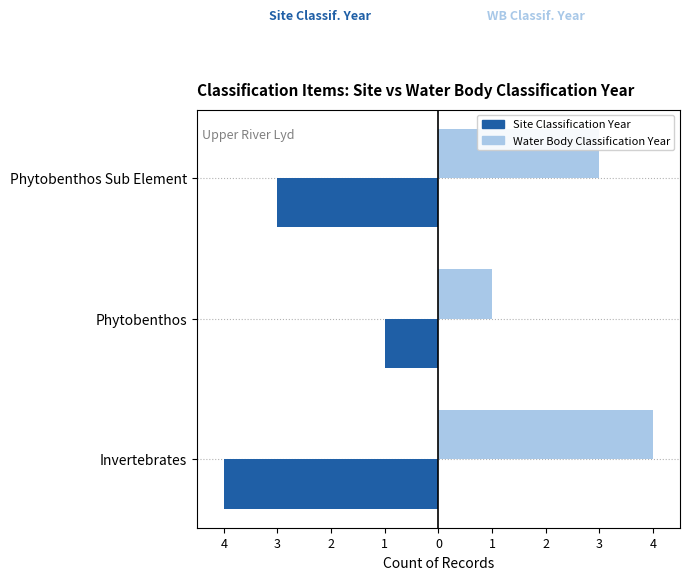

What is the sum of all Water Body Classification Year values?

8